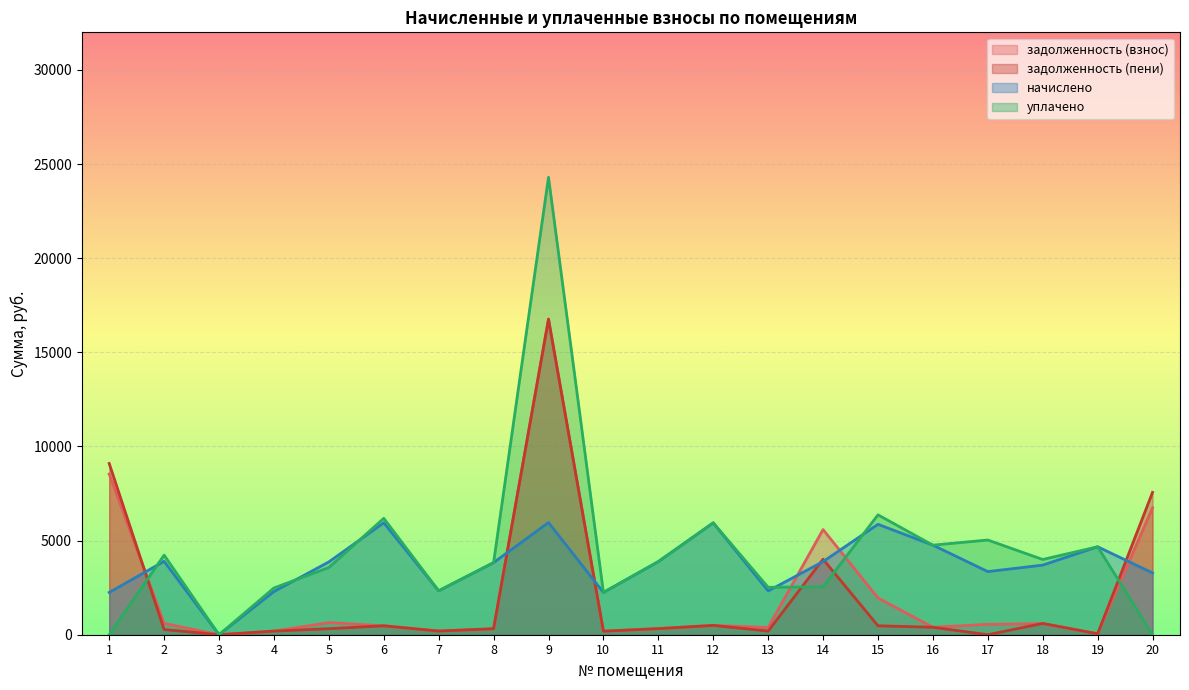

What is the value of the задолженность (пени) point at the 1st from the left?

9097.4